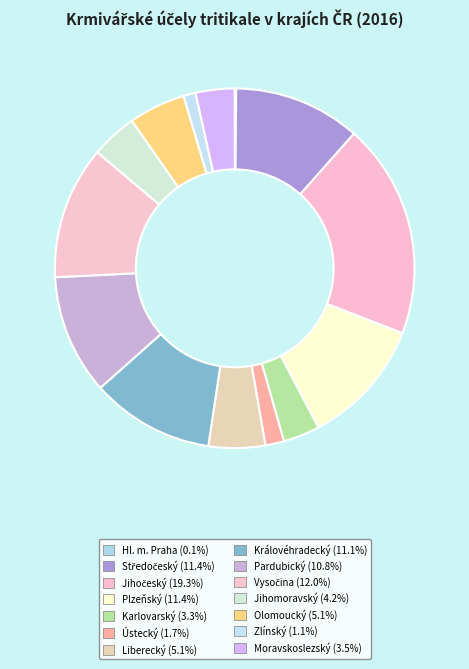

Does any single category account for the majority?

No